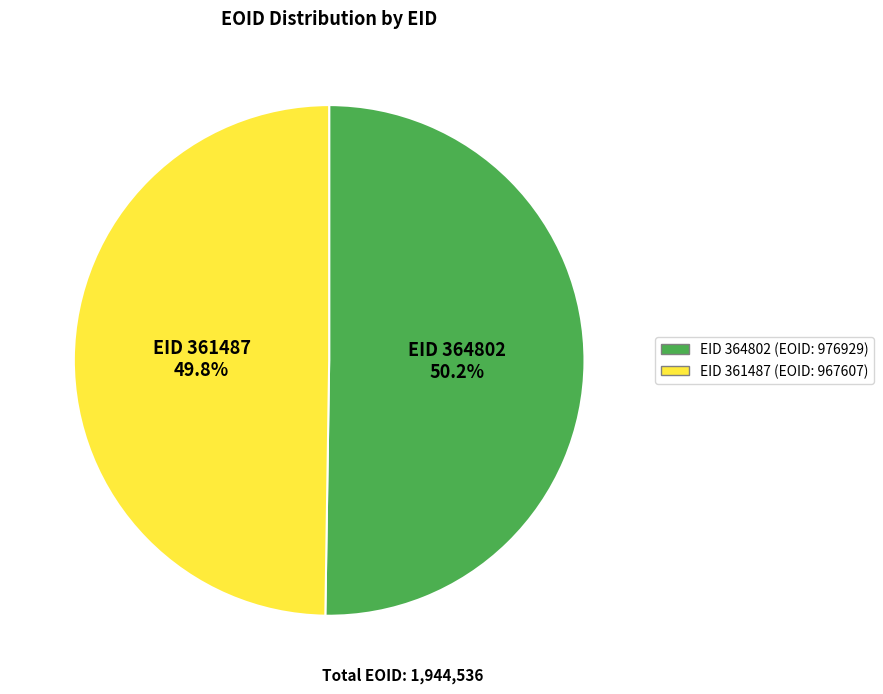

Is there any slice that represents more than half of the pie?

Yes